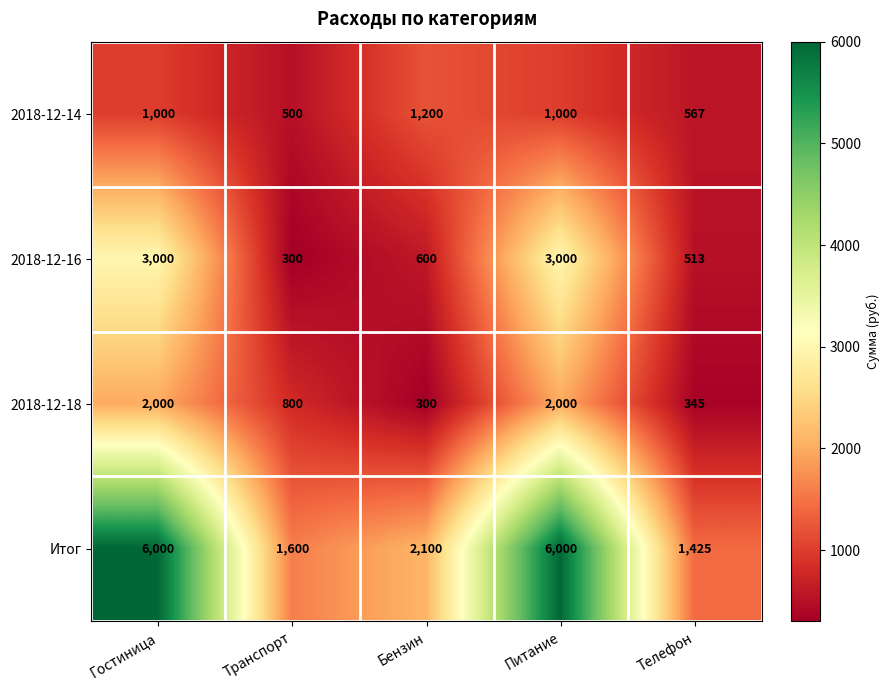

Reading left to right, what are all the values shown in this chart?

2018-12-14: Гостиница=1000	Транспорт=500	Бензин=1200	Питание=1000	Телефон=567
2018-12-16: Гостиница=3000	Транспорт=300	Бензин=600	Питание=3000	Телефон=513
2018-12-18: Гостиница=2000	Транспорт=800	Бензин=300	Питание=2000	Телефон=345
Итог: Гостиница=6000	Транспорт=1600	Бензин=2100	Питание=6000	Телефон=1425